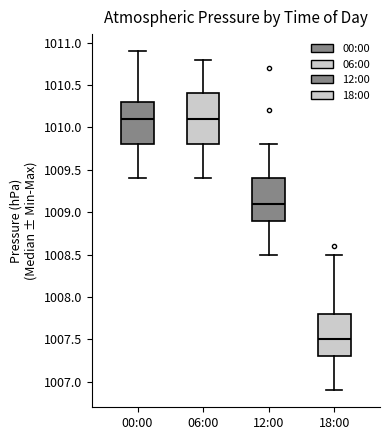

Where does the lower whisker of the box for 18:00 end on the y-axis? The values are not printed on the chart, so give them approximately, as read against the axis.

1006.9